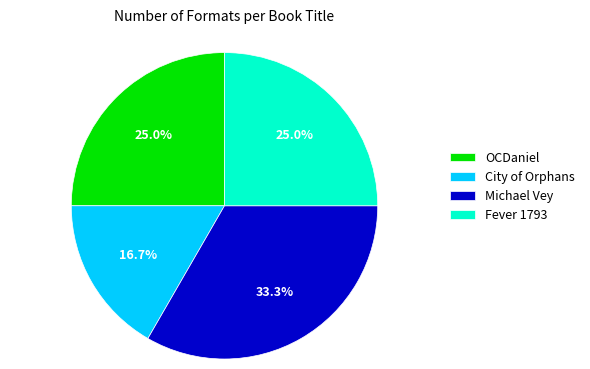

Is there a majority slice in this chart?

No